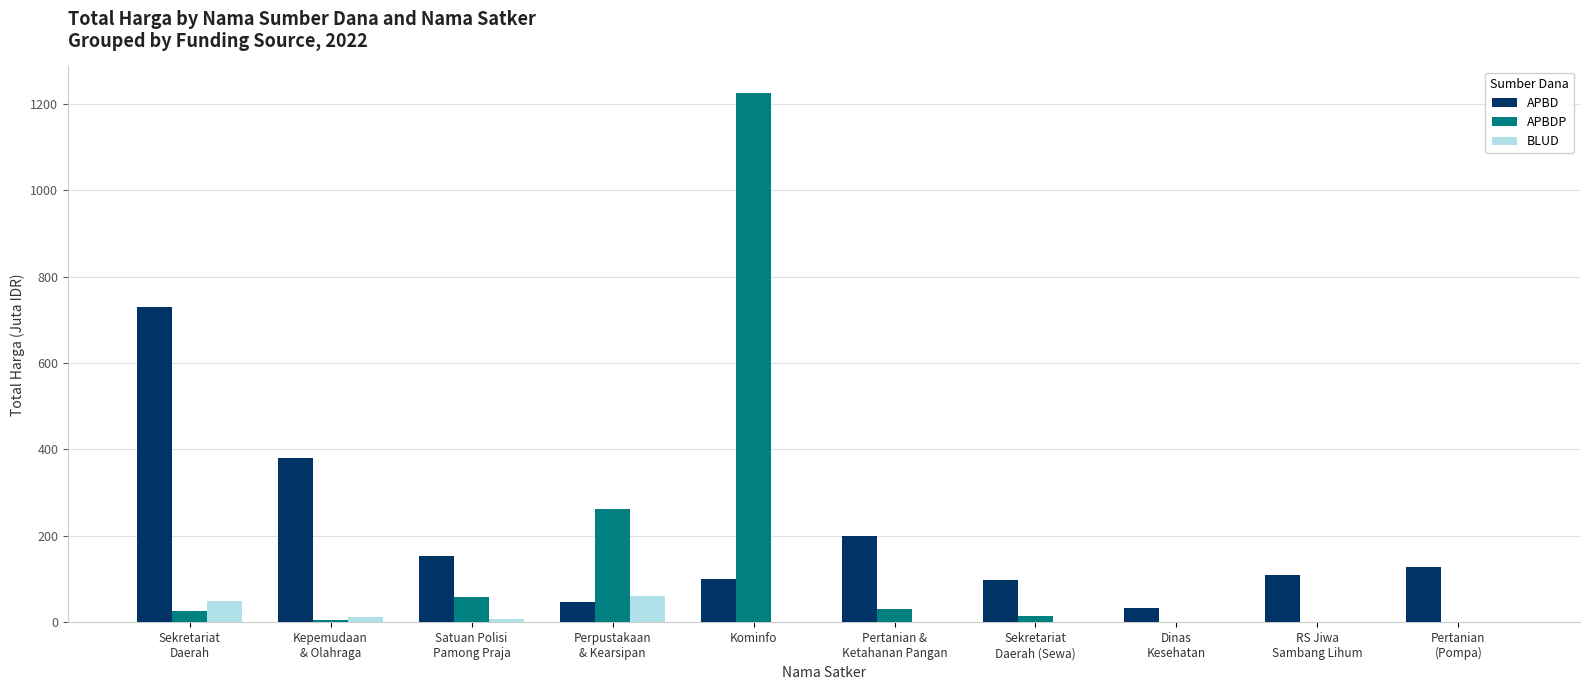

What is the greatest value displayed?

1224.7